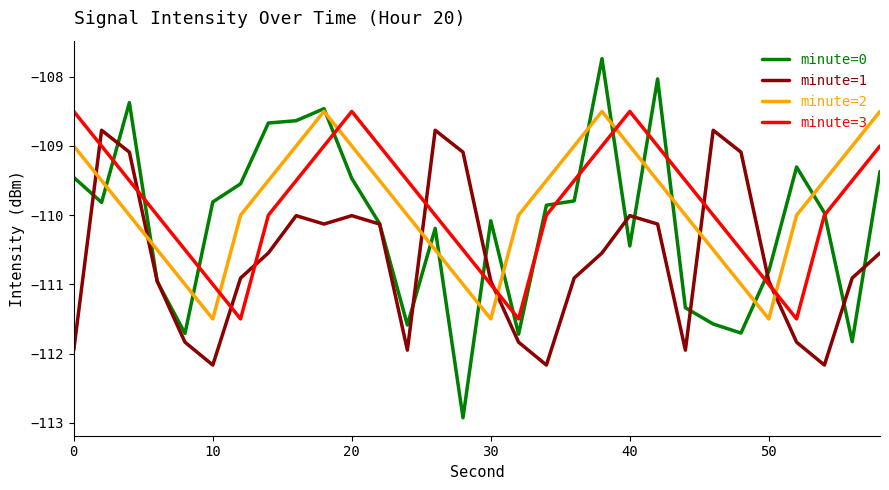

True or false: minute=3 and minute=2 cross at least once.

True